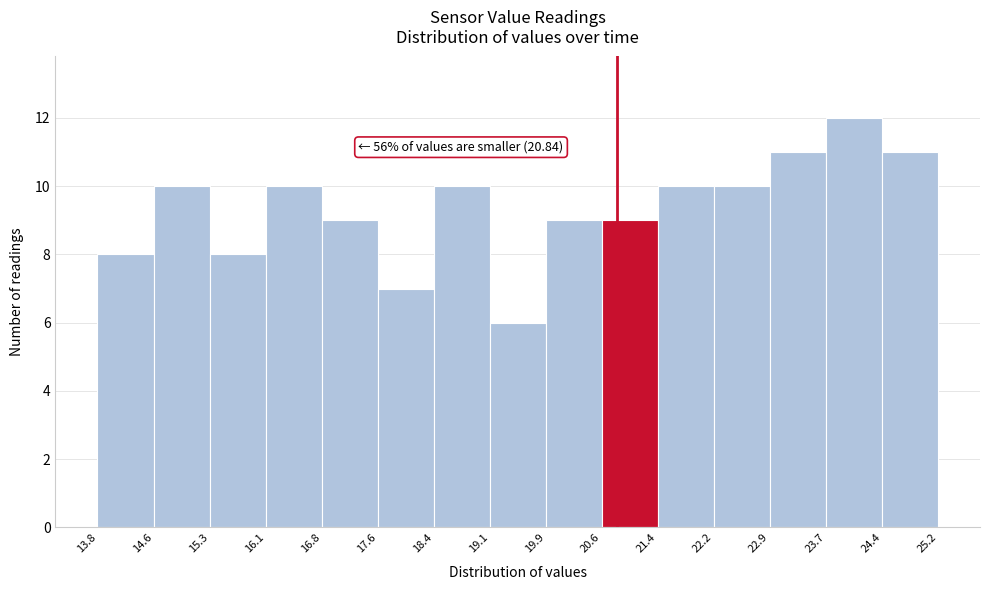

Over which range of the x-axis is the bar tallest?

23.7 to 24.4